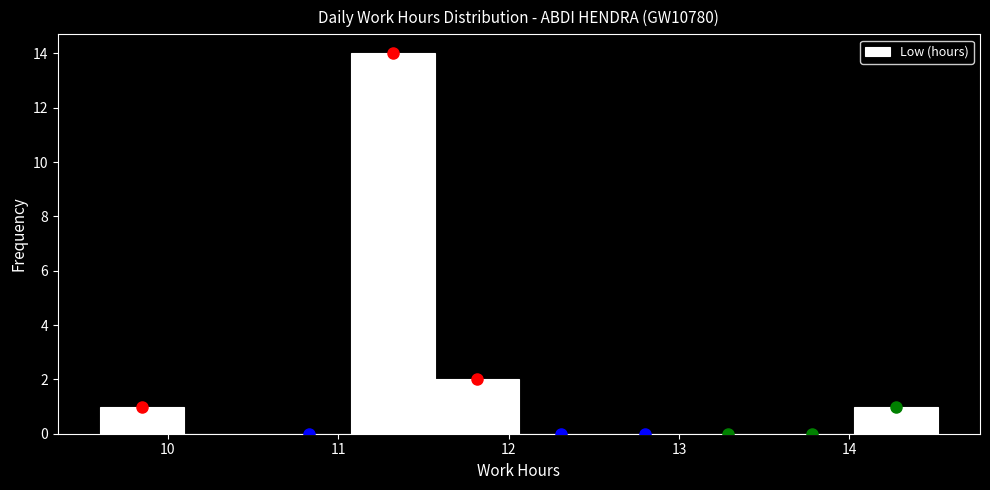

Reading left to right, transcribe this chart: for each bar, give the range it covers on the x-axis and its height. Neither the bar edges nor the heights are printed on the chart, so give them approximately, as read against the axes.

9.6 to 10.1: 1
10.1 to 10.6: 0
10.6 to 11.1: 0
11.1 to 11.6: 14
11.6 to 12.1: 2
12.1 to 12.6: 0
12.6 to 13.0: 0
13.0 to 13.5: 0
13.5 to 14.0: 0
14.0 to 14.5: 1